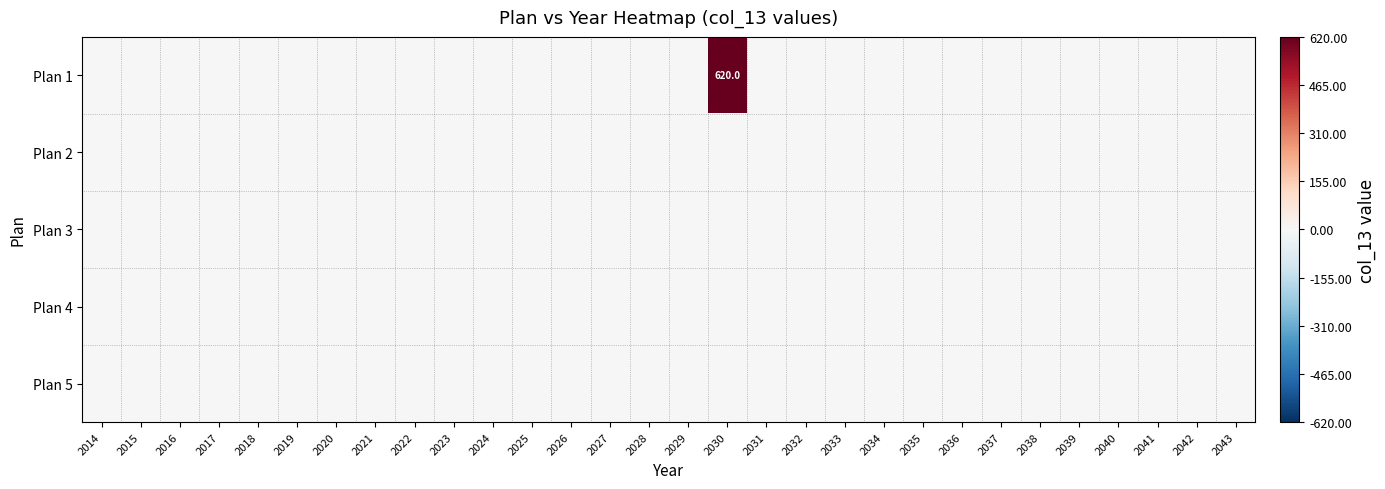

Which category has the lowest value across all series?

2014